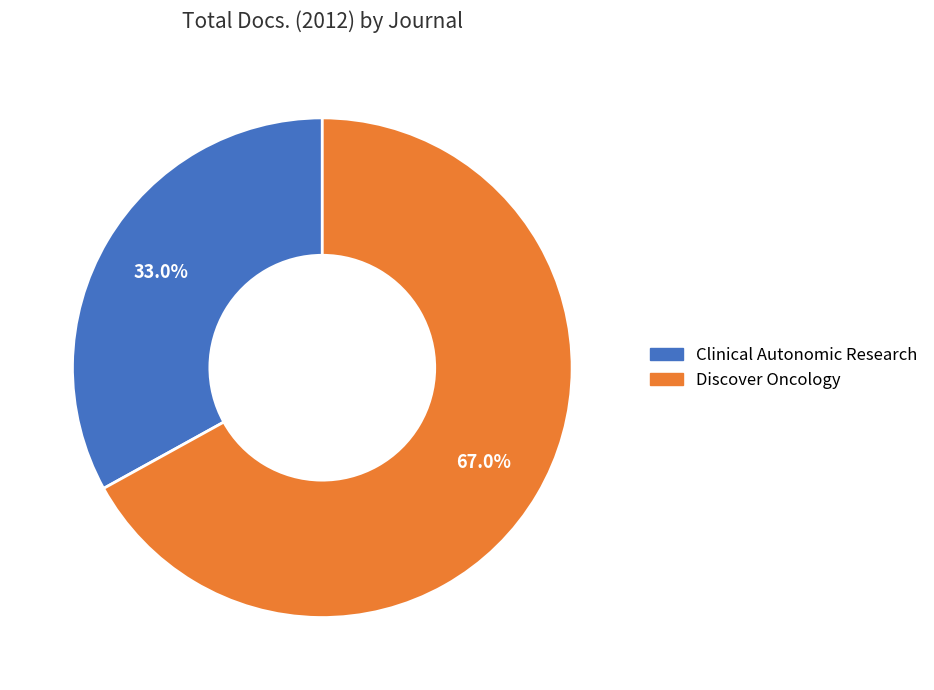

Does any single category account for the majority?

Yes